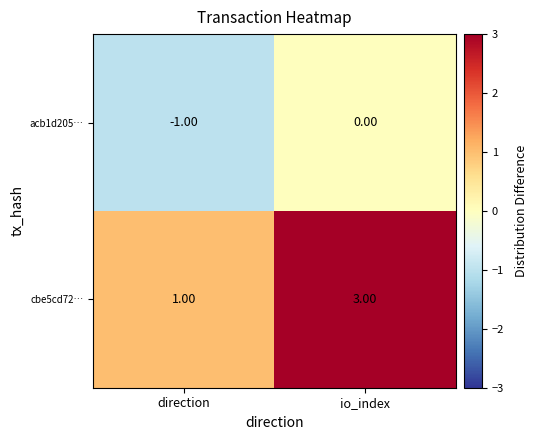

What is the sum of the cbe5cd72… values at direction and io_index?

4